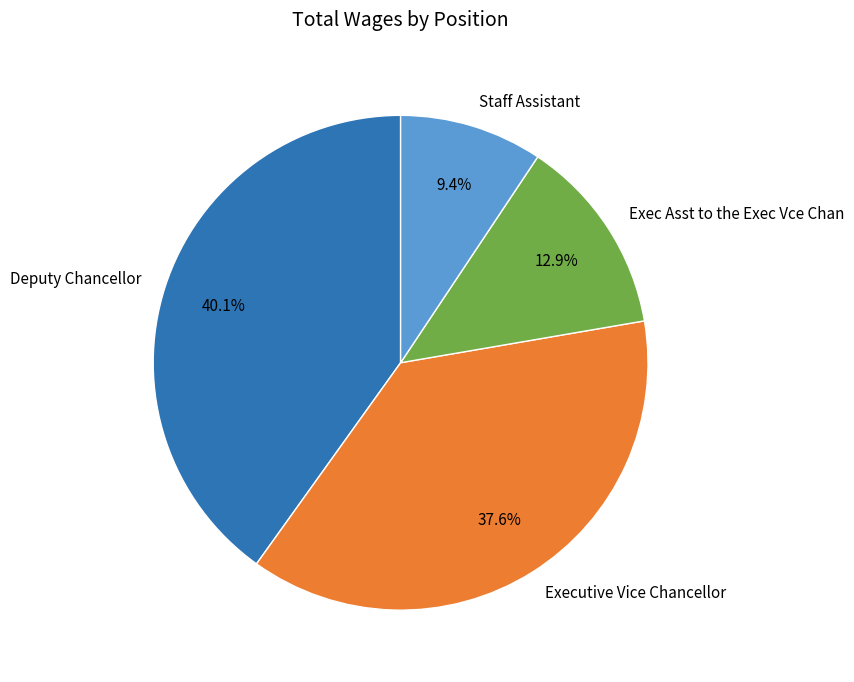

The Executive Vice Chancellor slice represents 38% of the pie. True or false?

True